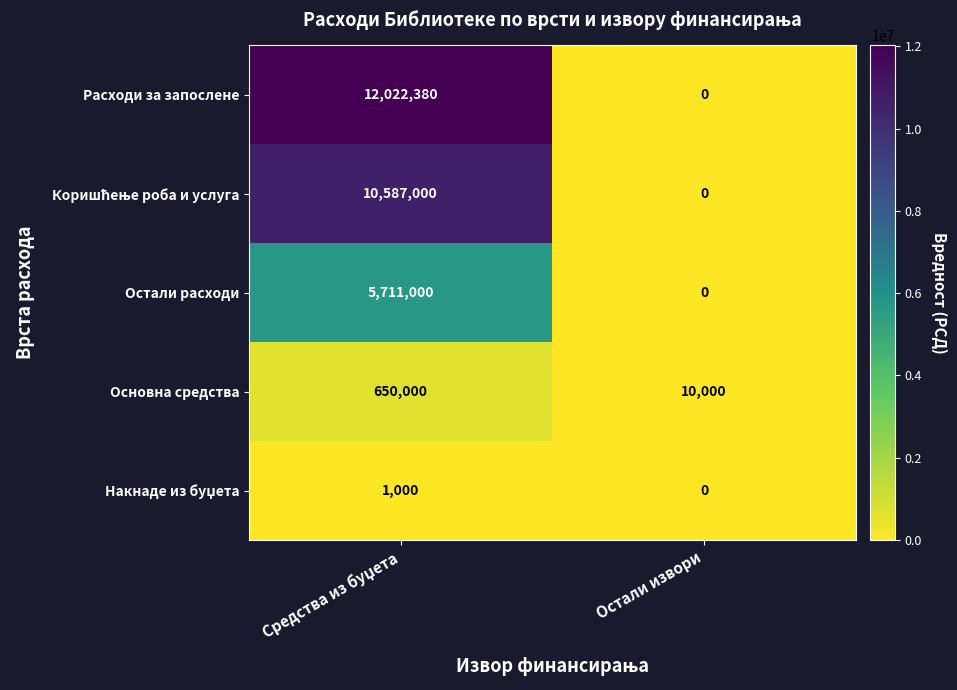

True or false: Основна средства has a value of 10000 at Остали извори.

True